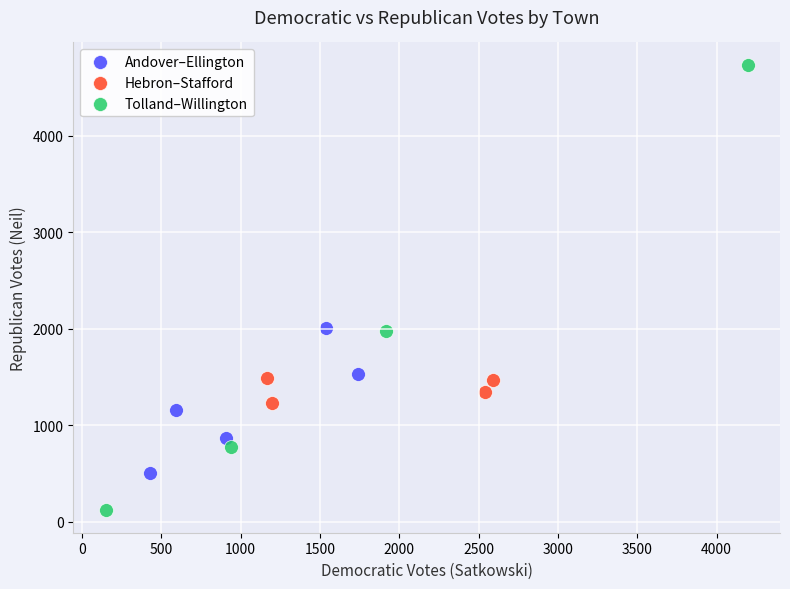

Which series reaches the maximum Y coordinate?

Tolland–Willington